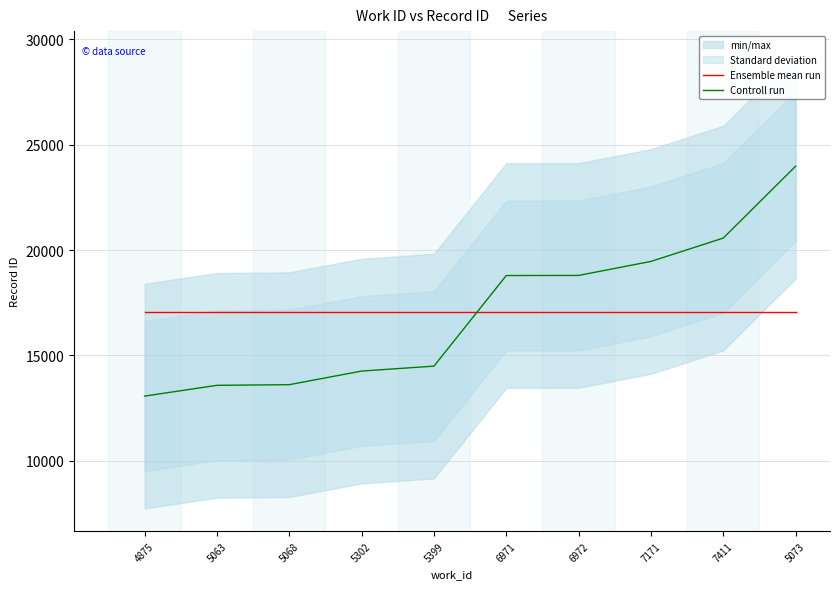

What is the value of the Controll run point at the 3rd from the left?

13611